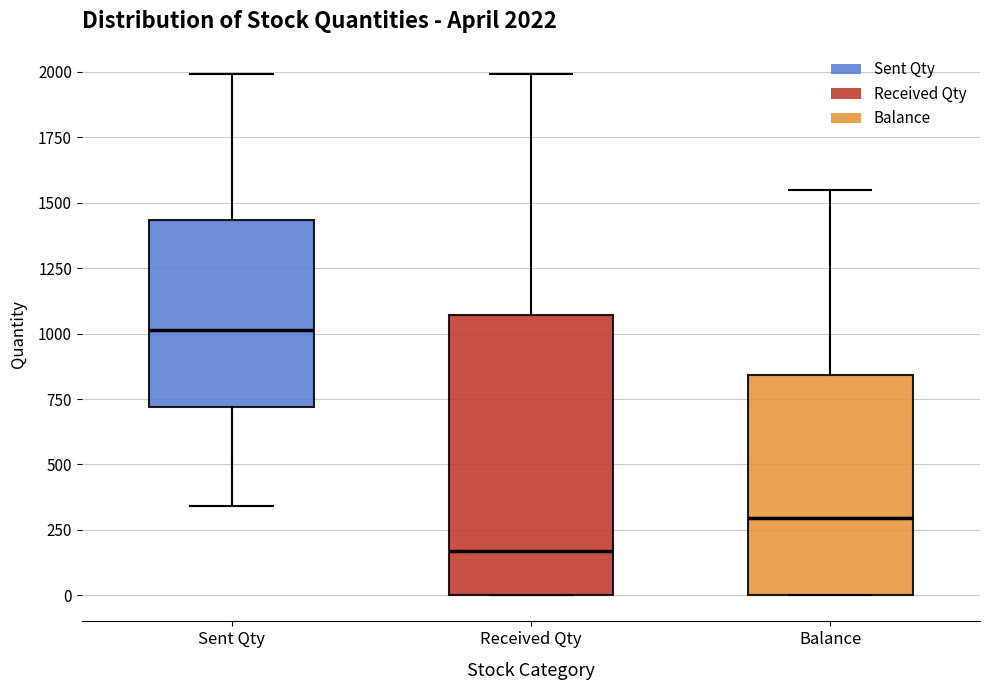

Comparing the boxes themselves (not the whiskers), which one is the tallest?

Received Qty